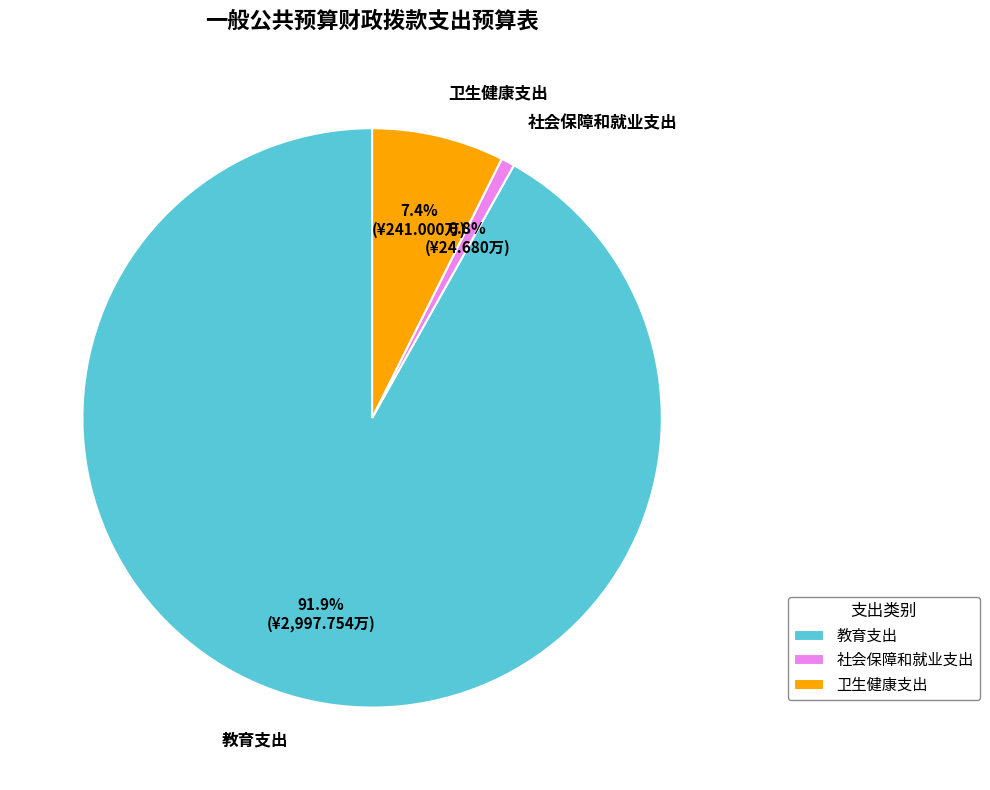

To the nearest percent, what is the difference between the largest and smallest slice percentages?

91%